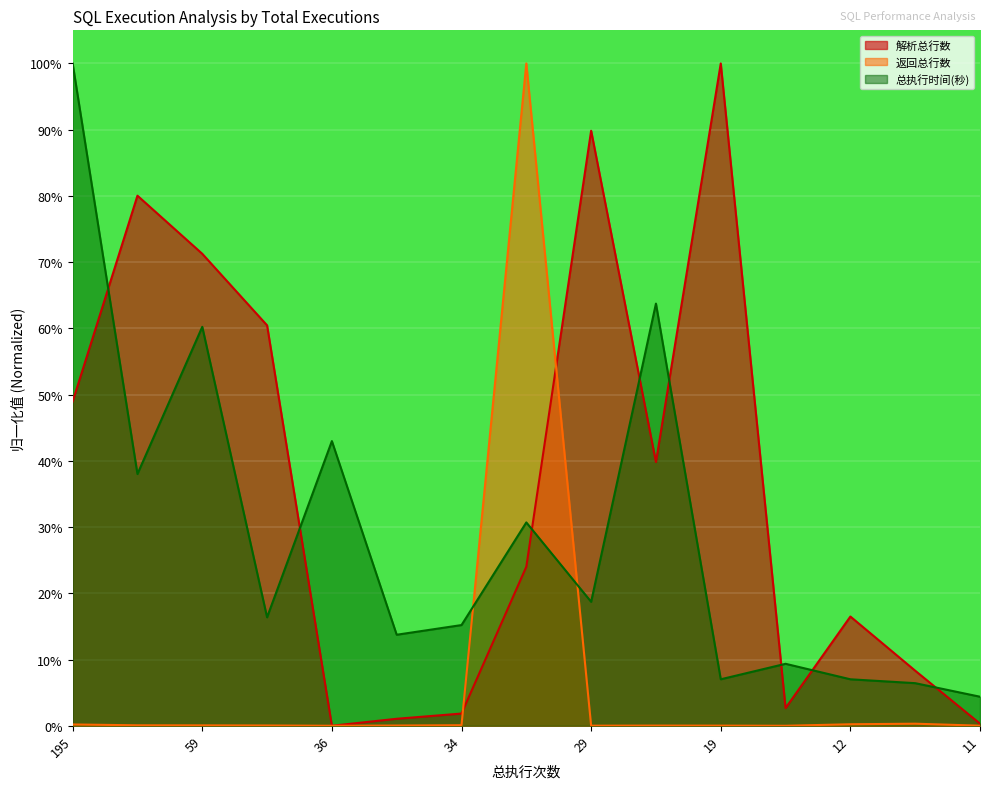

How many categories are shown in the chart?

15